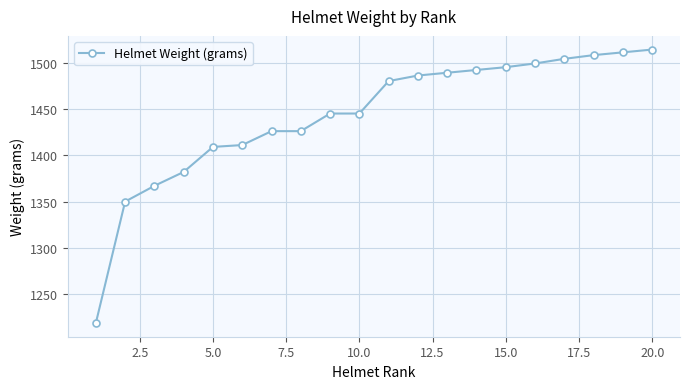

What is the maximum value shown in the chart?

1514